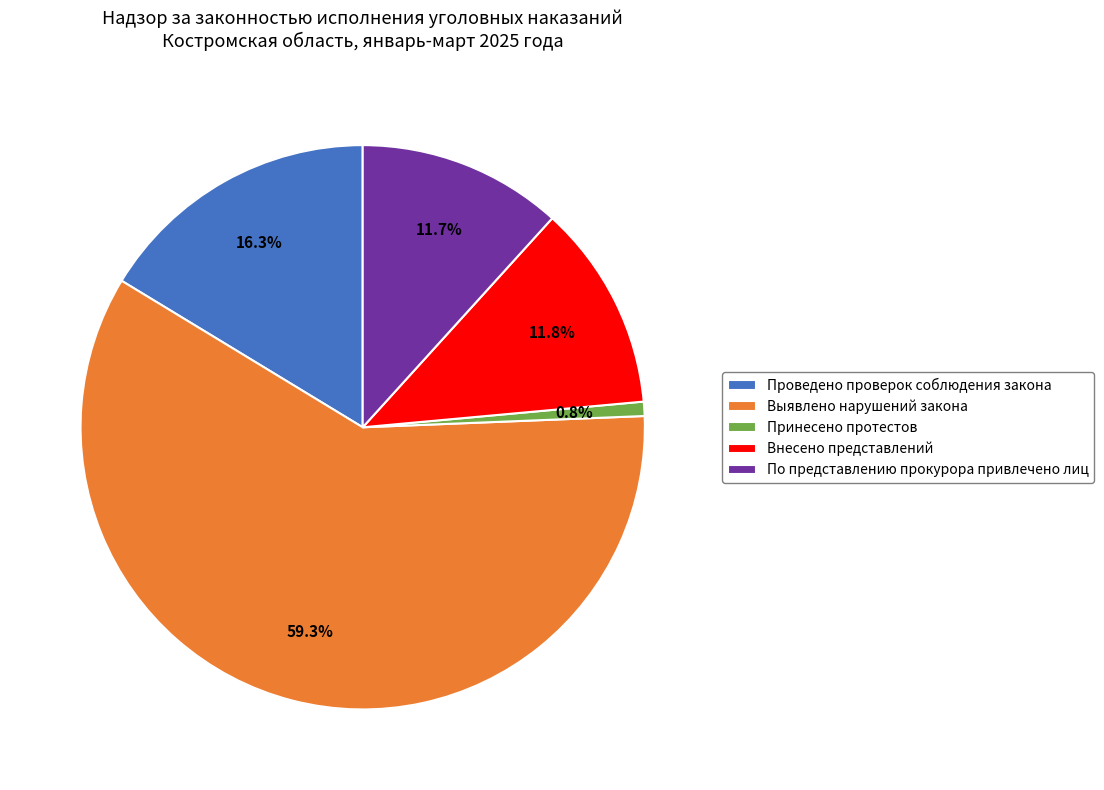

Between Принесено протестов and По представлению прокурора привлечено лиц, which is larger?

По представлению прокурора привлечено лиц